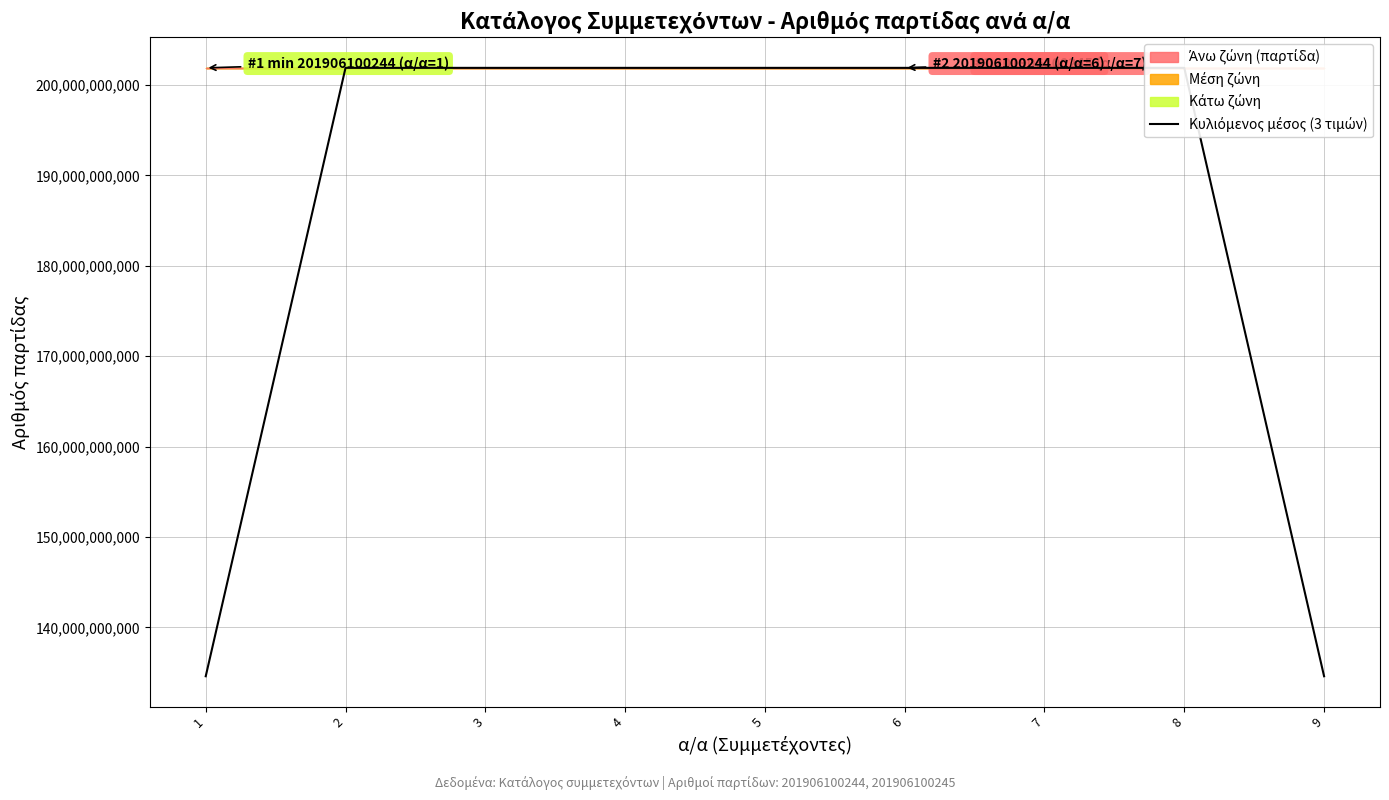

Count the number of values greater than 201906100244.

3